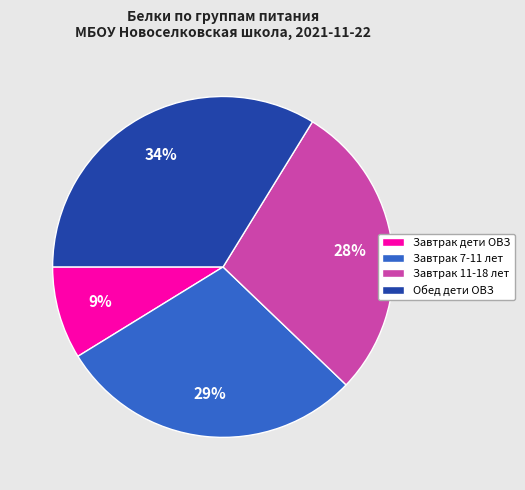

What is the largest slice in the pie chart?

Обед дети ОВЗ